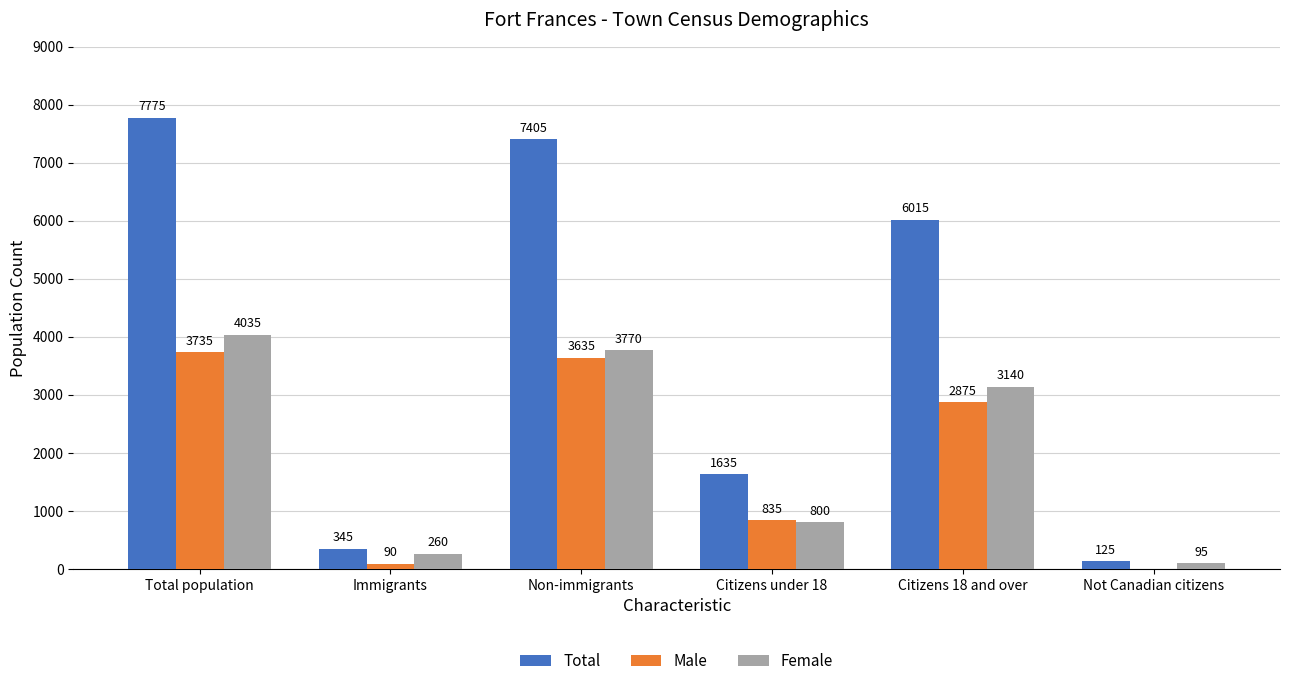

Read the Female value at Citizens 18 and over, to the nearest 100.

3100